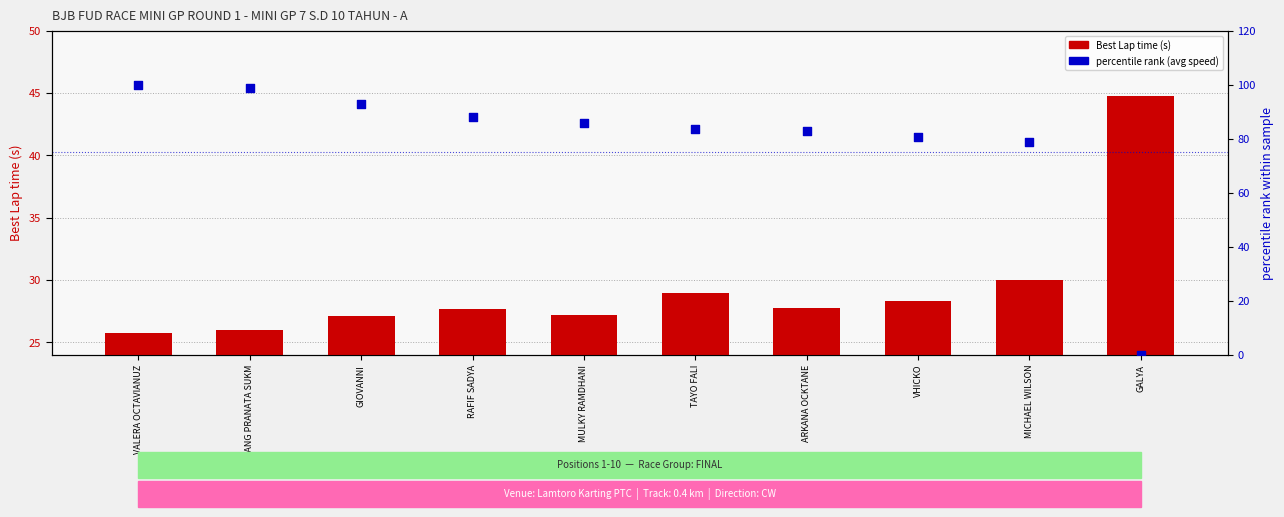

What are all the series names shown in the legend?

Best Lap time, percentile rank (avg speed)